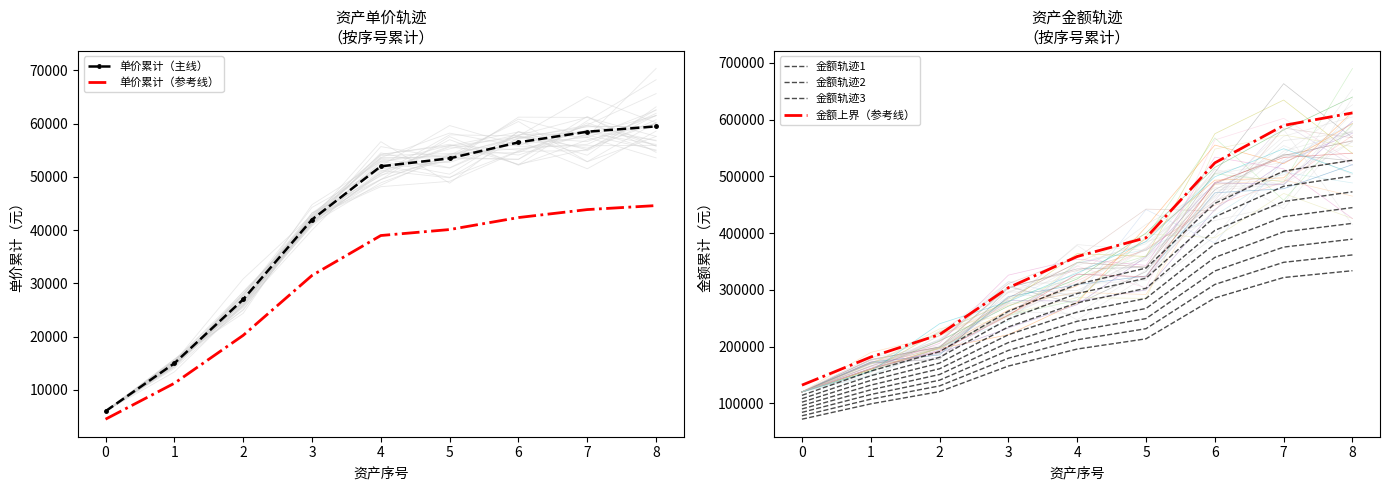

At how many categories does at least one series exceed 488213?

3